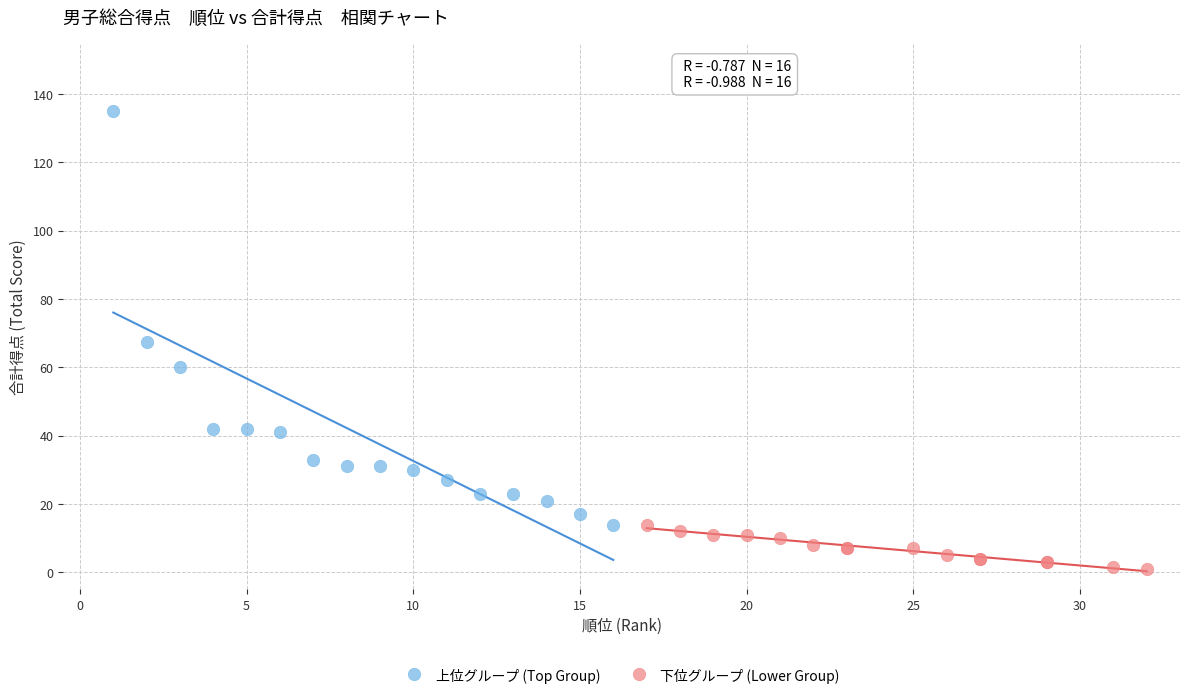

What are all the series names shown in the legend?

上位グループ (Top Group), 下位グループ (Lower Group)